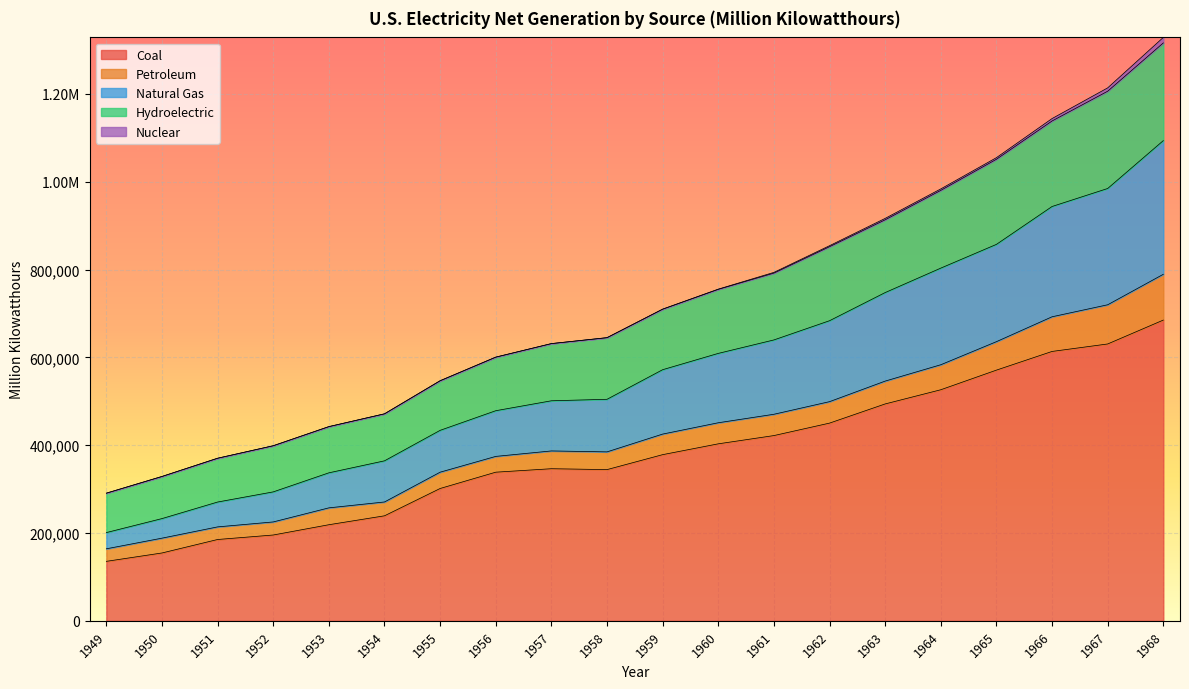

Is the value of Natural Gas at 1955 greater than the value of Hydroelectric at 1961?

No